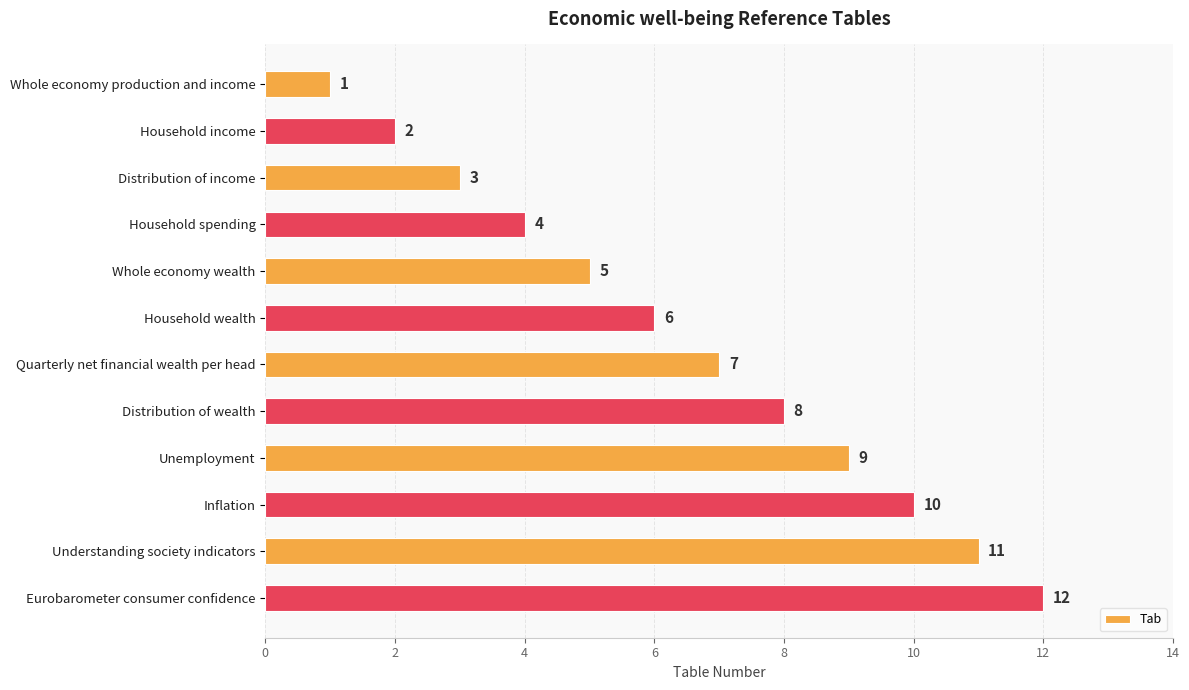

What is the approximate value at Understanding society indicators?

11